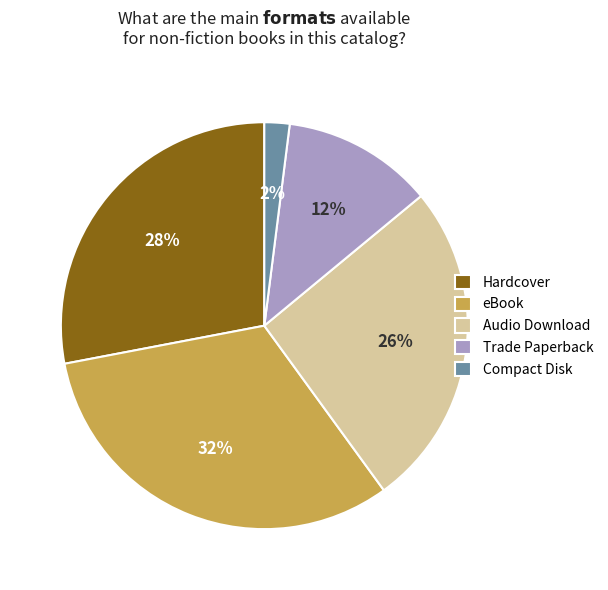

What is the ratio of the value at Compact Disk to the value at Audio Download?

0.1